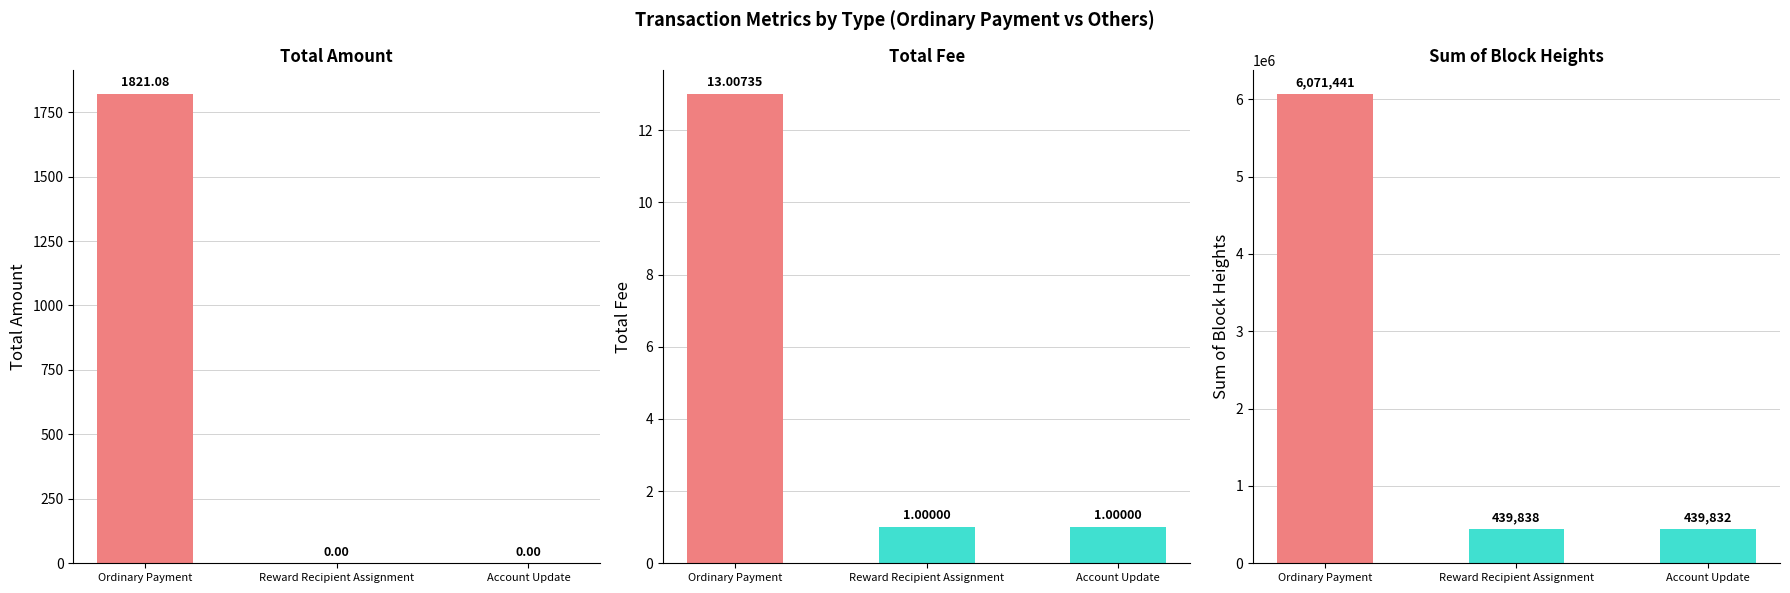

List the series in order of their peak value, highest first.

Sum Height, Total Amount, Total Fee